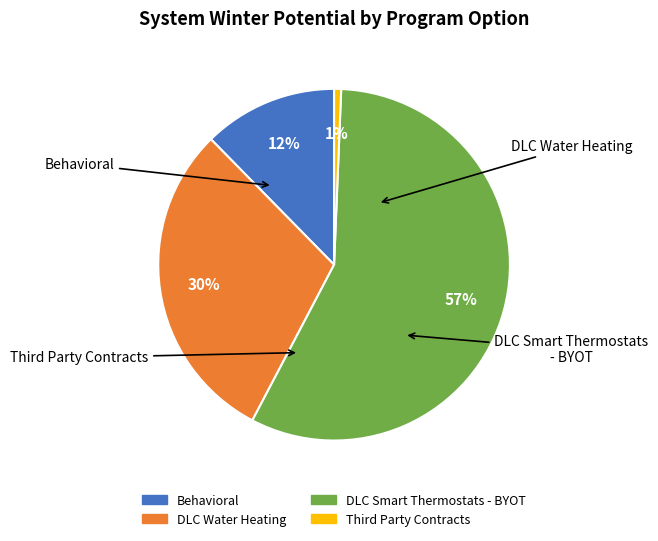

Which slice is the smallest?

Third Party Contracts